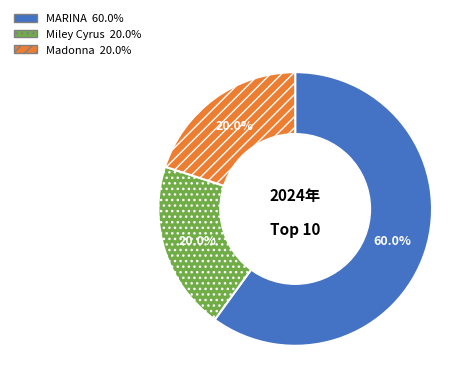

What percentage do Miley Cyrus and Madonna together represent?

40.0%